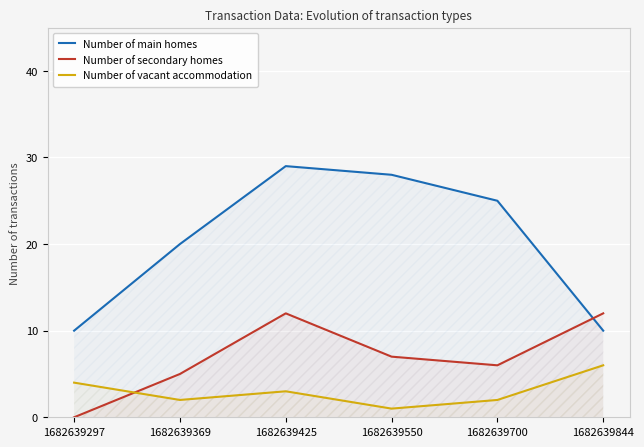

Between which two adjacent categories do Number of vacant accommodation and Number of secondary homes first intersect?

1682639297 and 1682639369